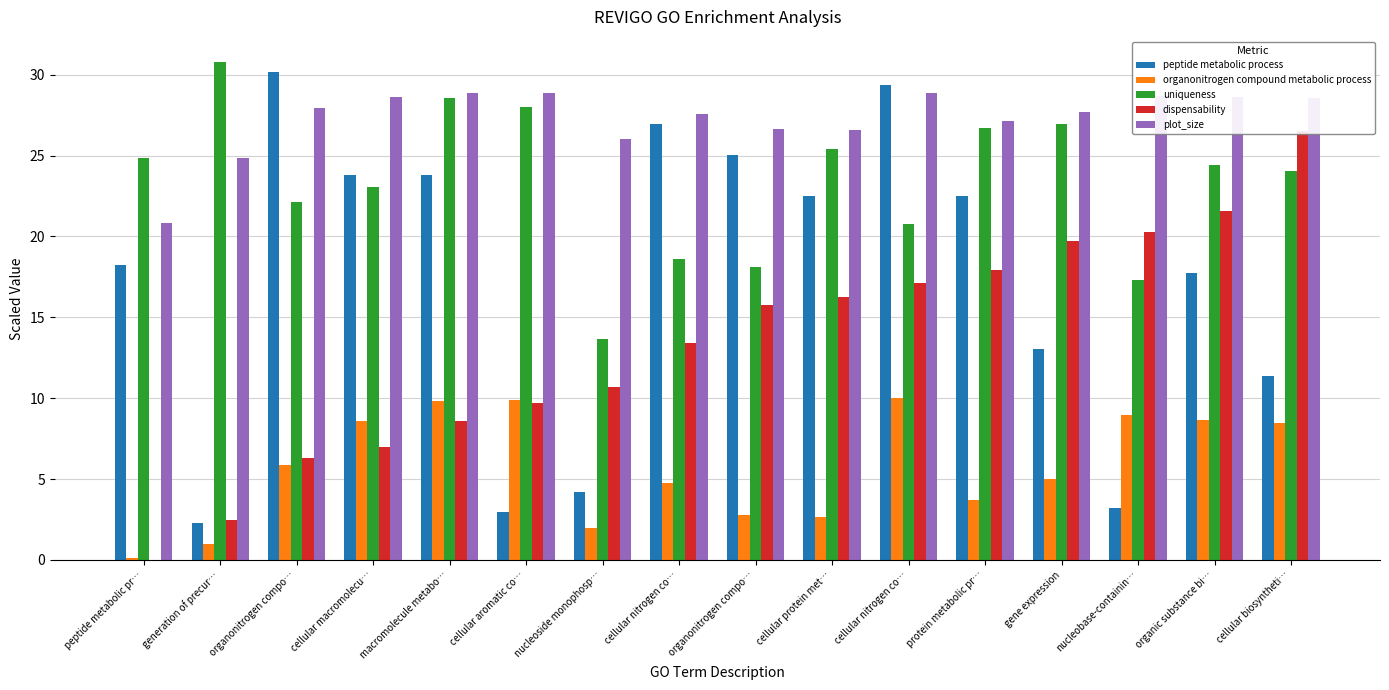

What is the difference between the second highest and second lowest values in the peptide metabolic process series?

26.4